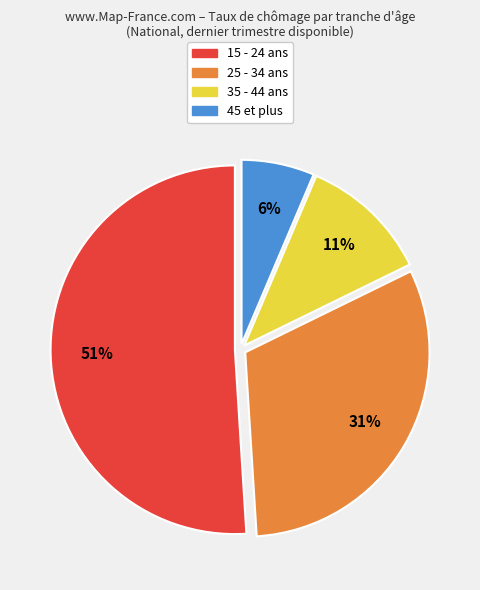

Combined, do 15 - 24 and 35 - 44 account for over 50%?

Yes